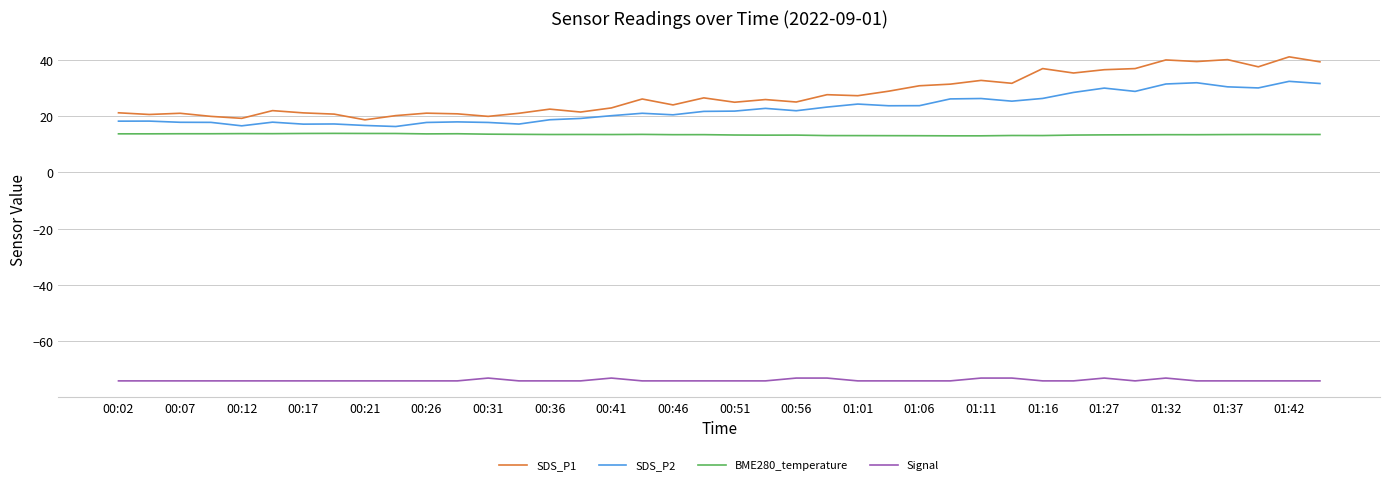

List the series in order of their peak value, highest first.

SDS_P1, SDS_P2, BME280_temperature, Signal